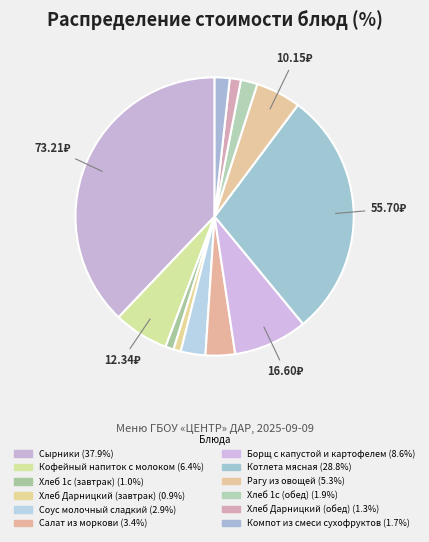

How many segments does this pie chart have?

12